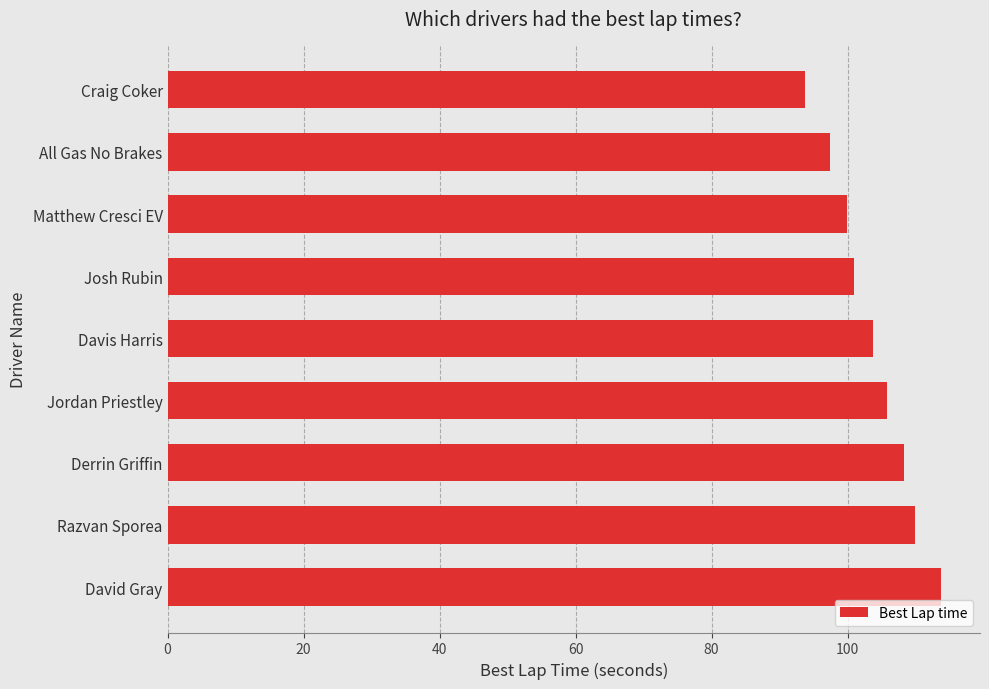

Reading bottom to top, list all the values displayed in this chart.

David Gray=113.8	Razvan Sporea=109.8	Derrin Griffin=108.3	Jordan Priestley=105.8	Davis Harris=103.8	Josh Rubin=100.9	Matthew Cresci EV=99.9	All Gas No Brakes=97.4	Craig Coker=93.7